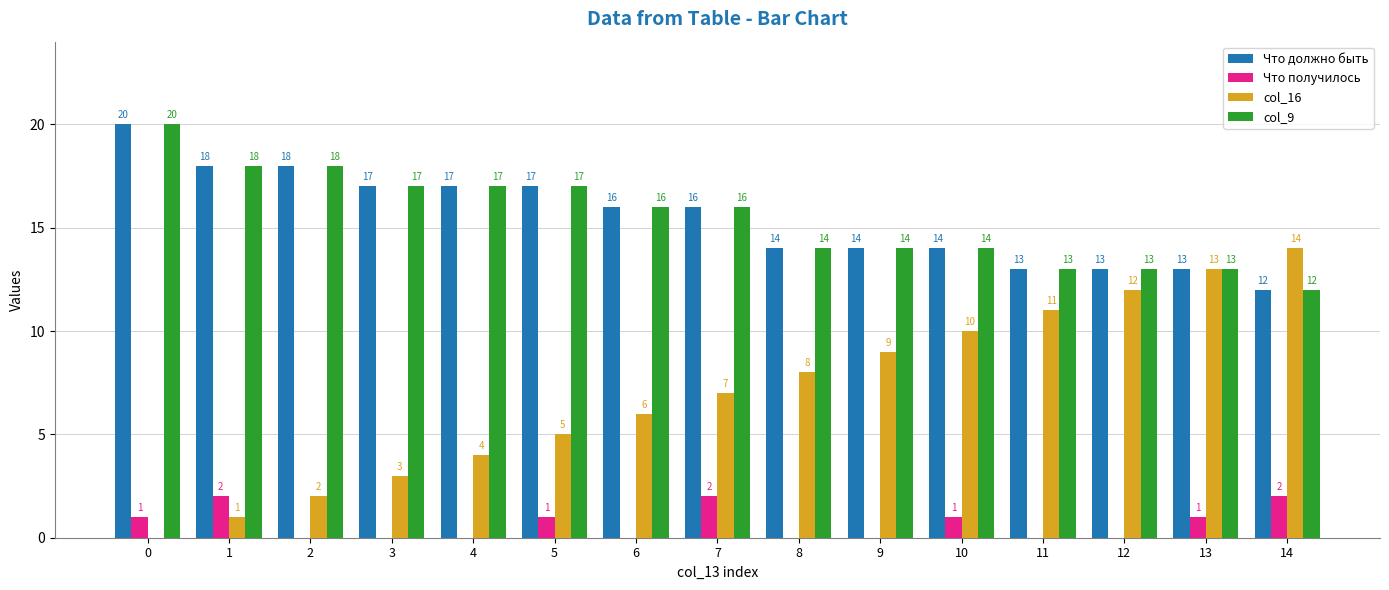

What are all the series names shown in the legend?

Что должно быть, Что получилось, col_16, col_9